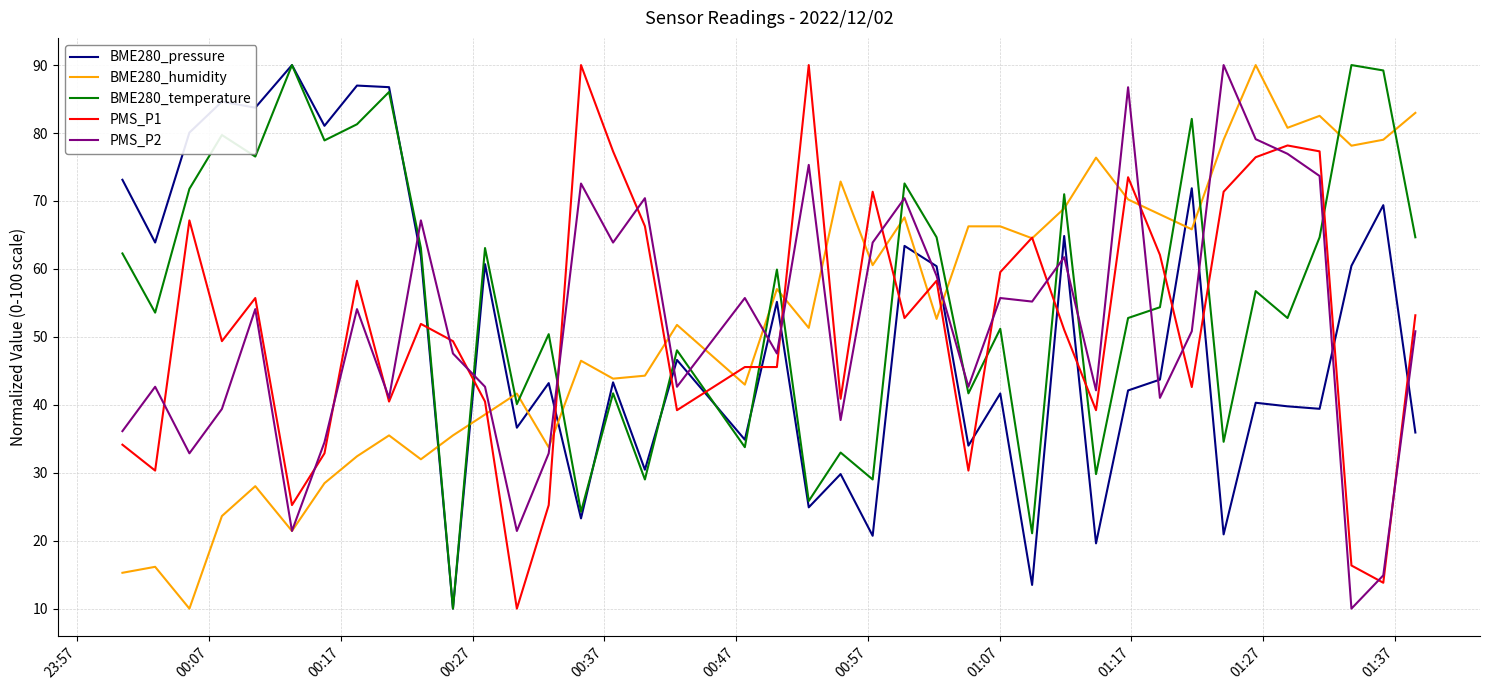

What is the sum of all BME280_temperature values?

2225.0